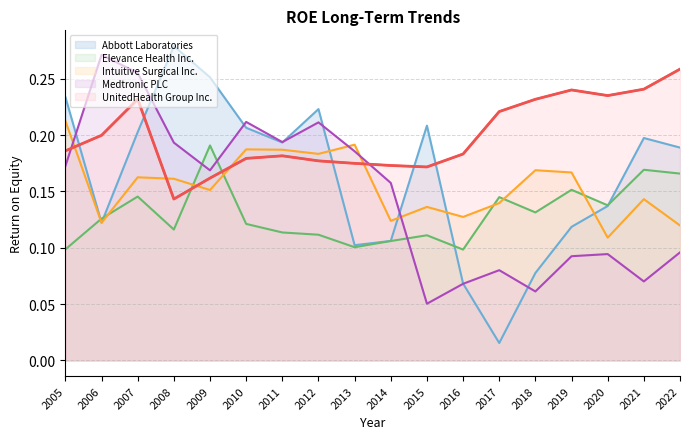

In Elevance Health Inc., how many points are higher than both neighbors (excluding endpoints)?

6